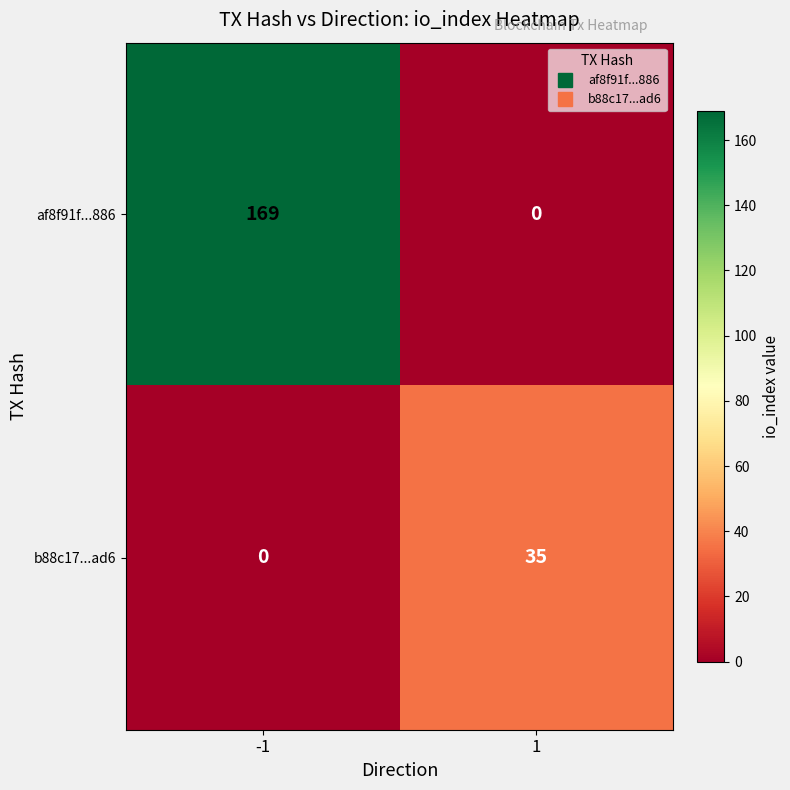

The value of b88c17...ad6 at -1 is 0. True or false?

True